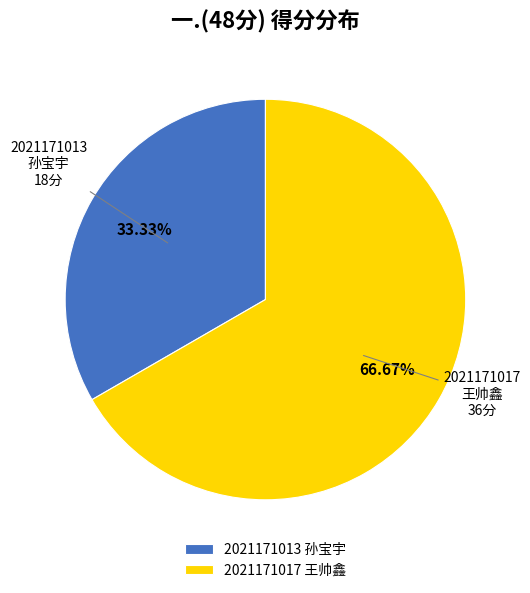

Count the number of slices in the pie.

2